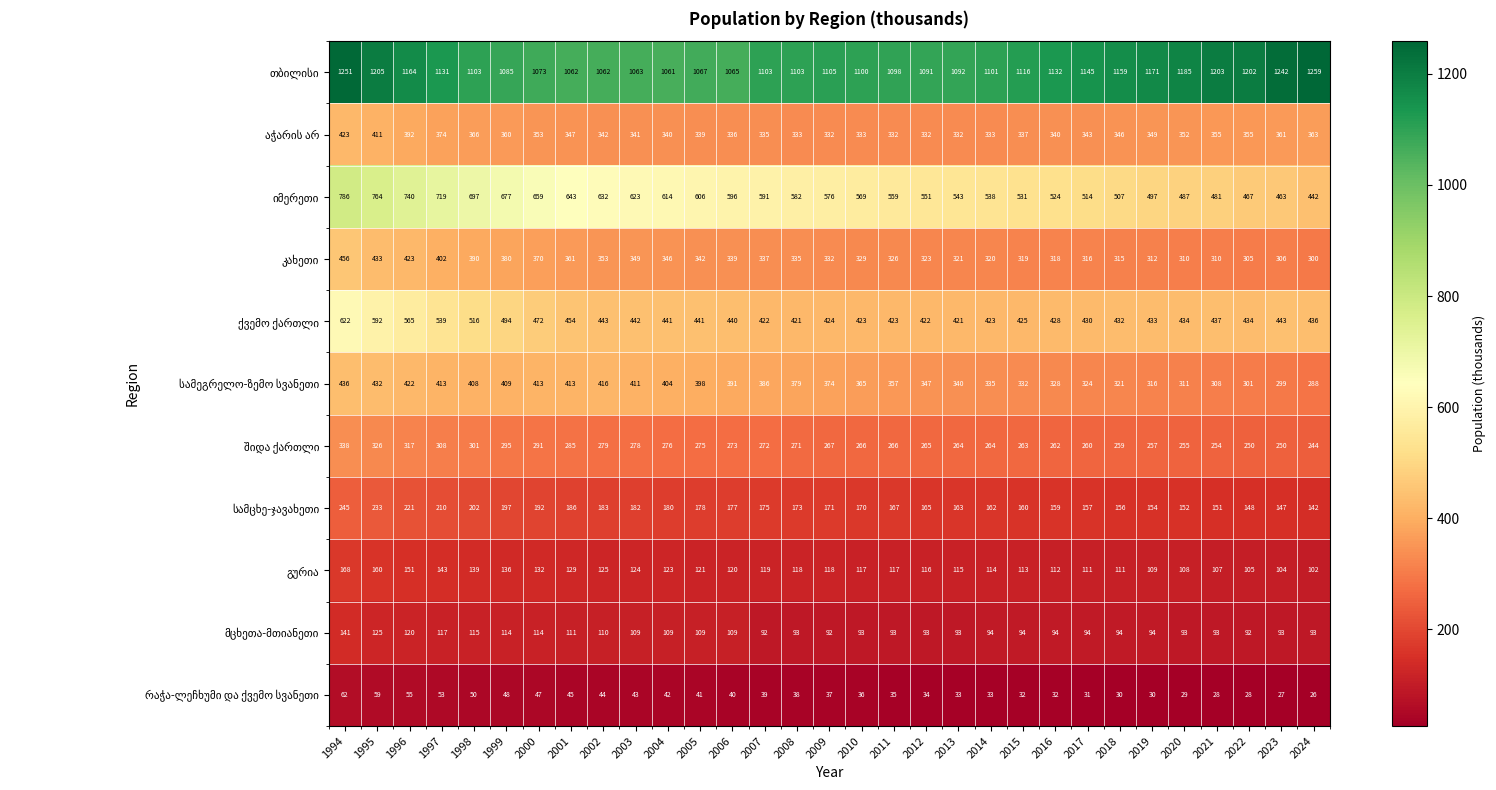

How many data points does each series have?

31